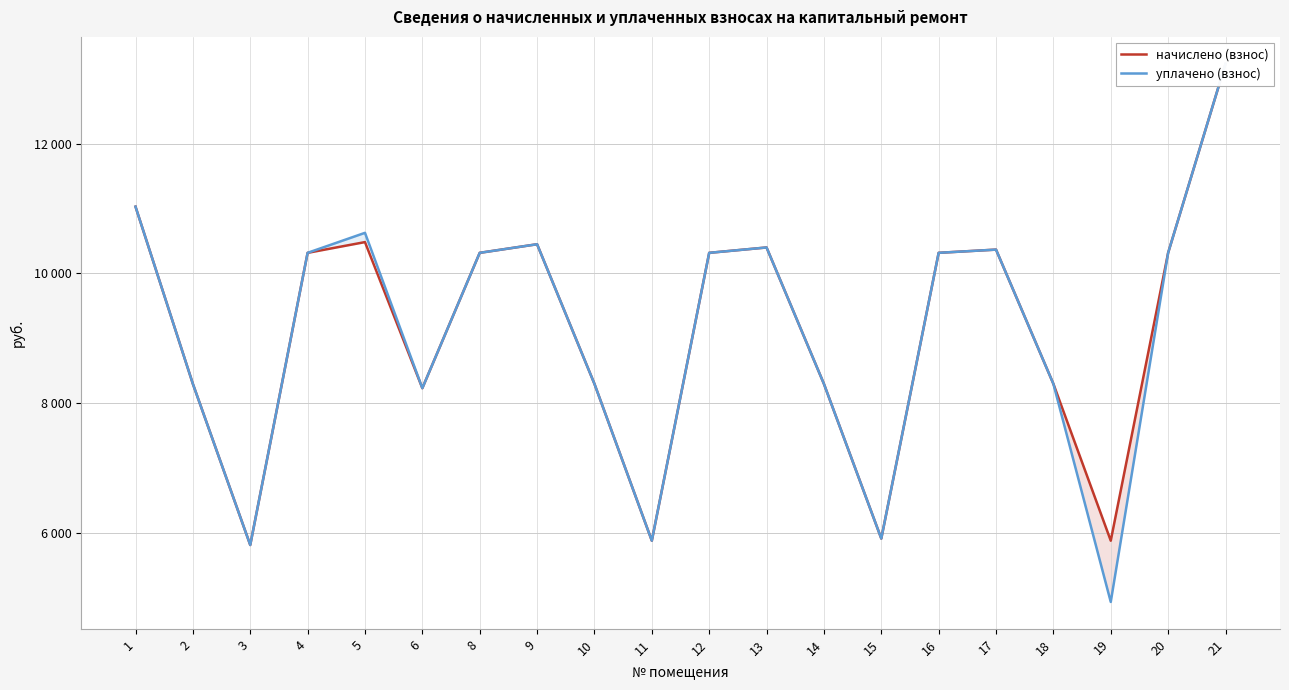

Reading left to right, extract all data points from this chart.

начислено (взнос): 1=11029.0	2=8296.6	3=5812.6	4=10316.9	5=10482.5	6=8230.3	8=10316.9	9=10449.4	10=8296.6	11=5878.8	12=10316.9	13=10399.7	14=8296.6	15=5911.9	16=10317.1	17=10366.6	18=8296.6	19=5878.8	20=10316.9	21=13231.4
уплачено (взнос): 1=11029.0	2=8296.6	3=5812.6	4=10317.1	5=10625.4	6=8230.3	8=10316.9	9=10449.4	10=8296.6	11=5878.8	12=10316.9	13=10399.7	14=8296.6	15=5911.9	16=10317.1	17=10366.6	18=8296.6	19=4934.5	20=10316.9	21=13231.4